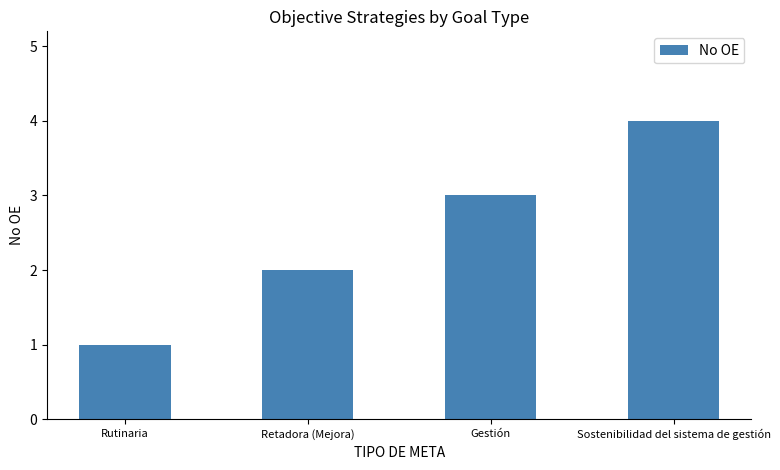

How many distinct data groups are displayed?

1